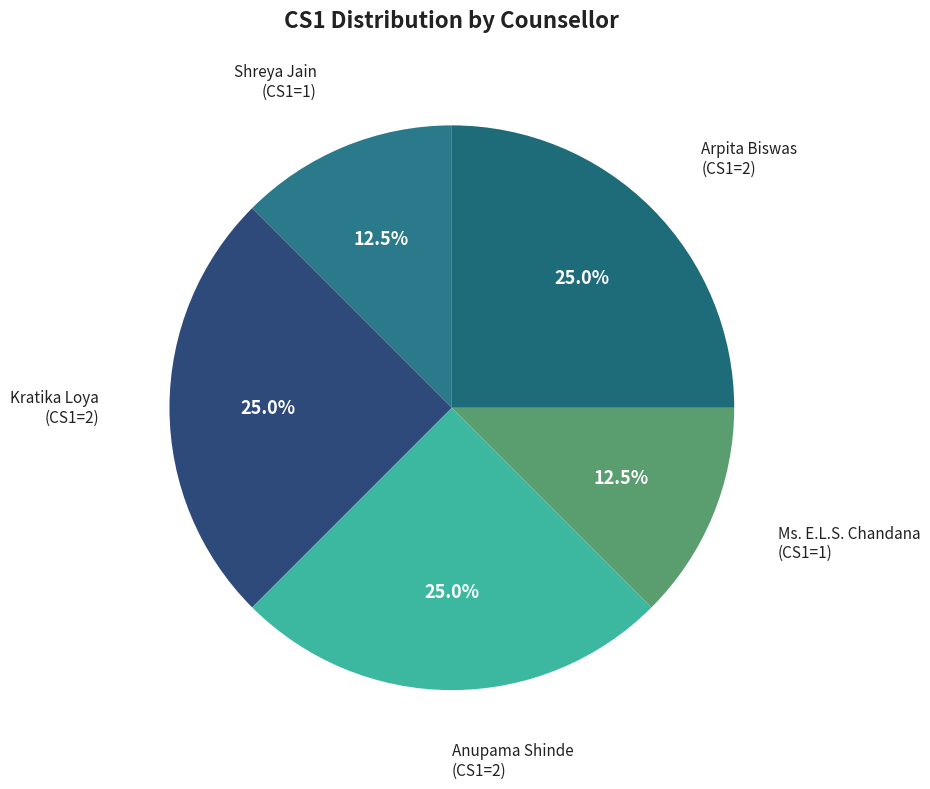

What is the ratio of the value at Anupama Shinde to the value at Shreya Jain?

2.0